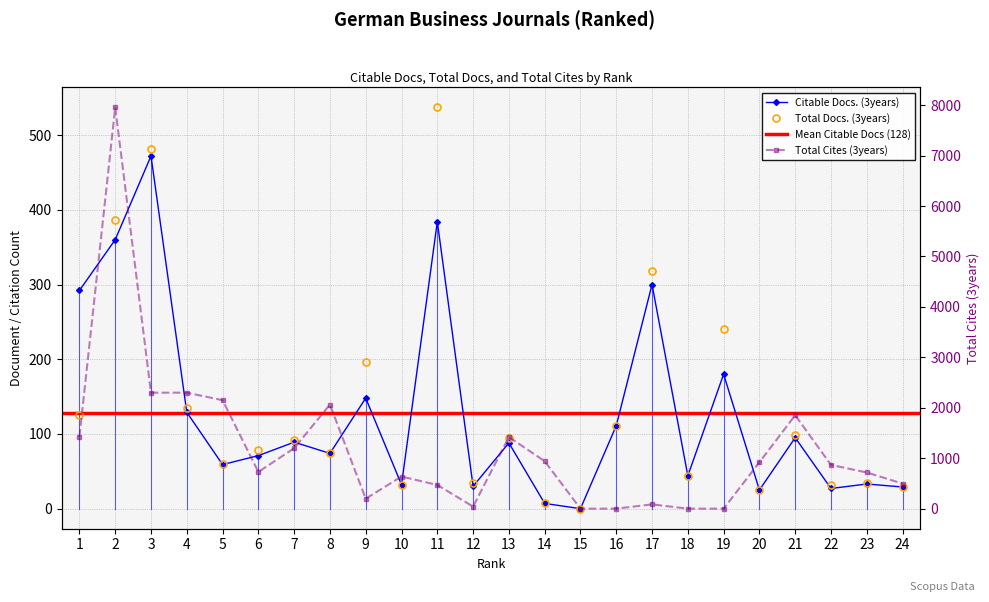

Rank the series by their maximum value, from highest to lowest.

Total Cites (3years), Total Docs. (3years), Citable Docs. (3years)